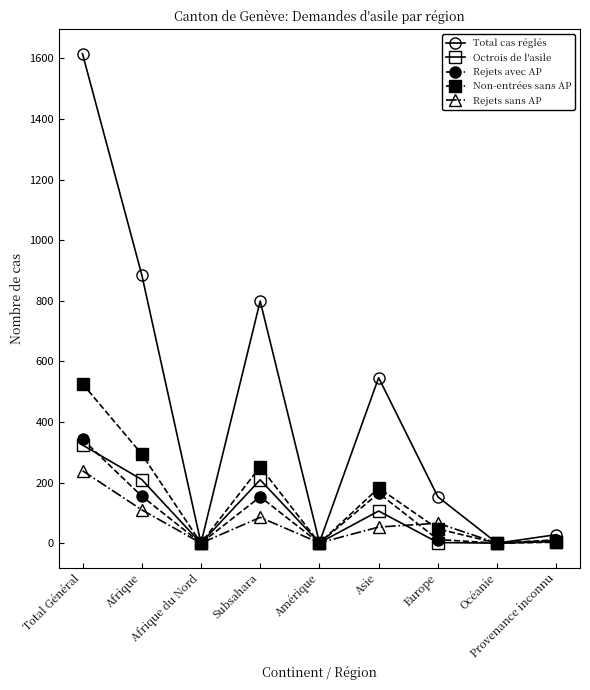

What is the maximum value shown in the chart?

1615